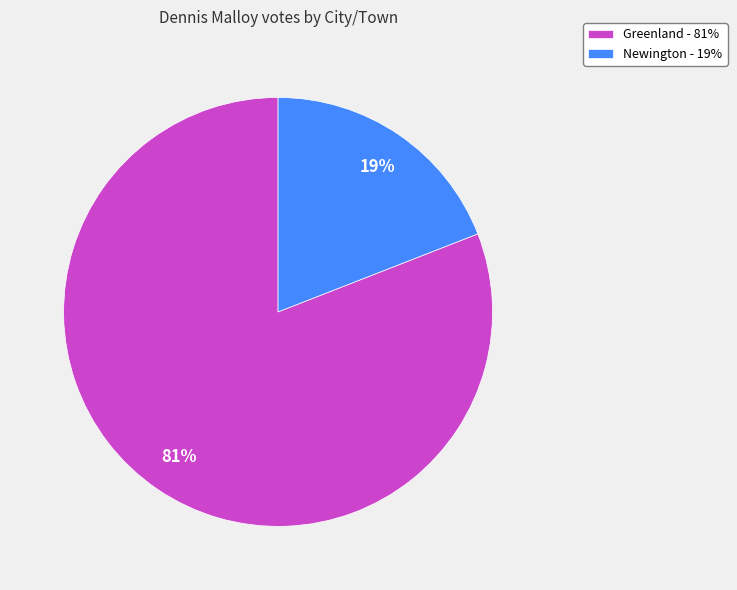

Is it true that Greenland is 81% of the pie?

True